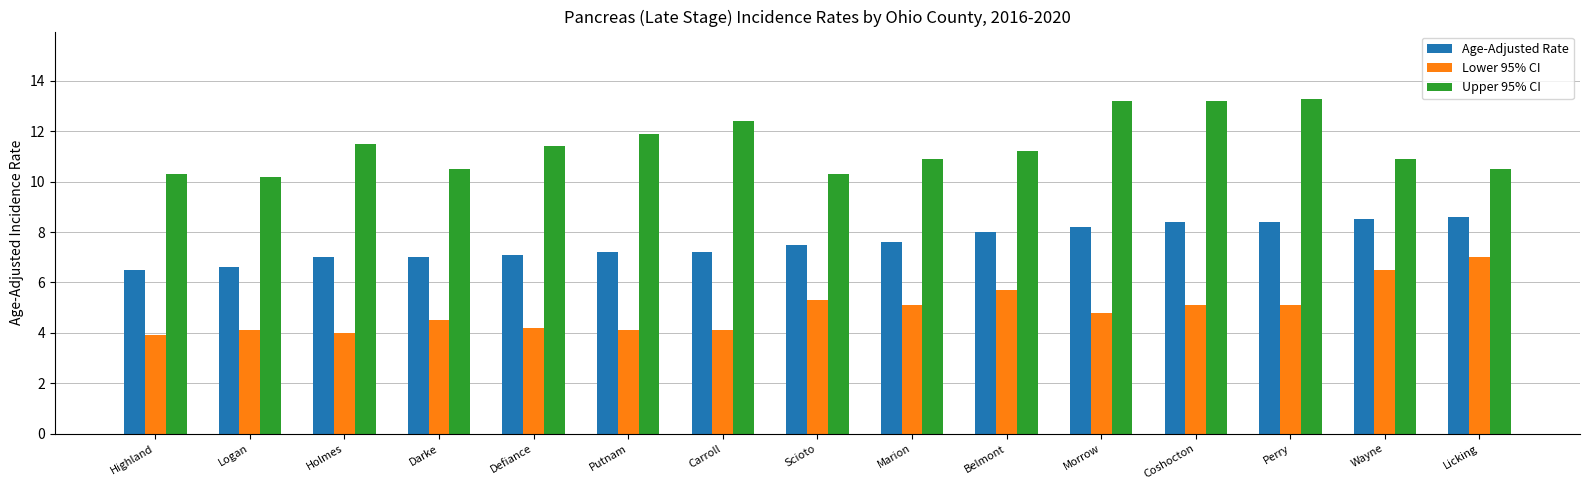

Which series changed the most between Logan and Perry?

Upper 95% CI